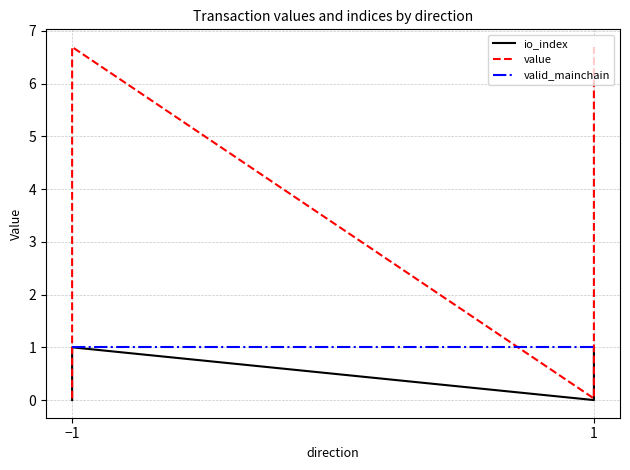

Reading left to right, transcribe all the data shown in this chart.

io_index: 0.0	1.0	0.0	1.0
value: 0.0	6.7	0.0	6.7
valid_mainchain: 1.0	1.0	1.0	1.0